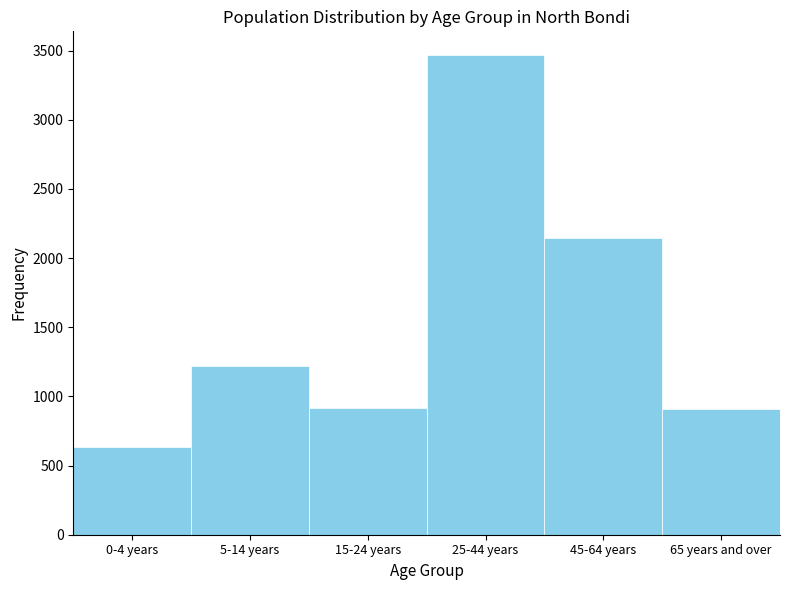

What is the label of the 5th bar from the left?

45-64 years